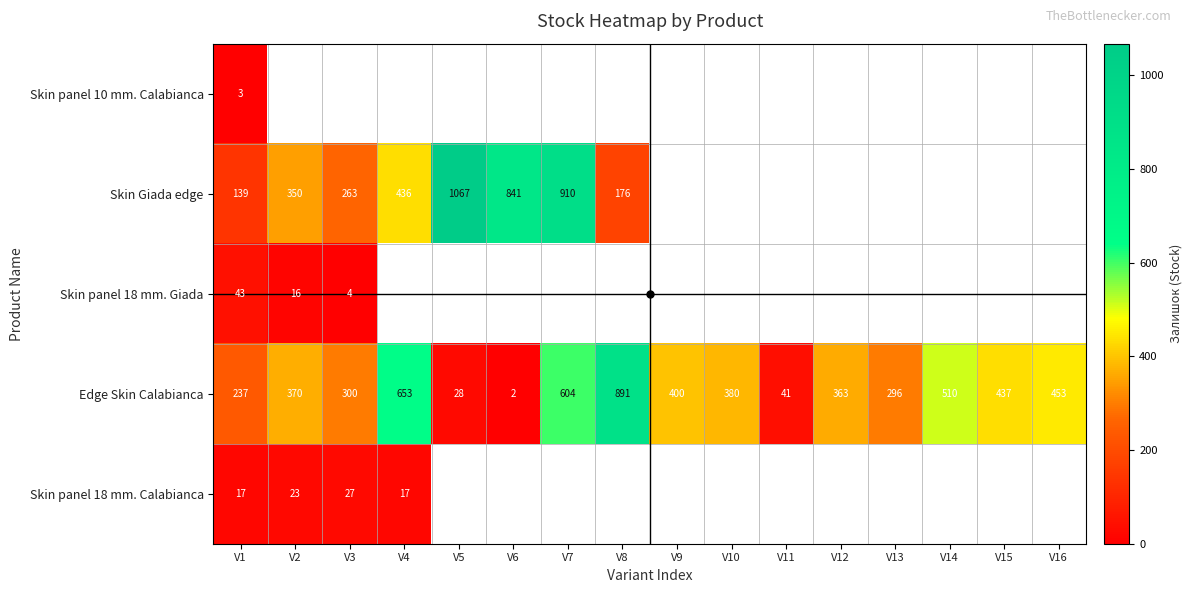

What is the maximum value shown in the chart?

1067.0